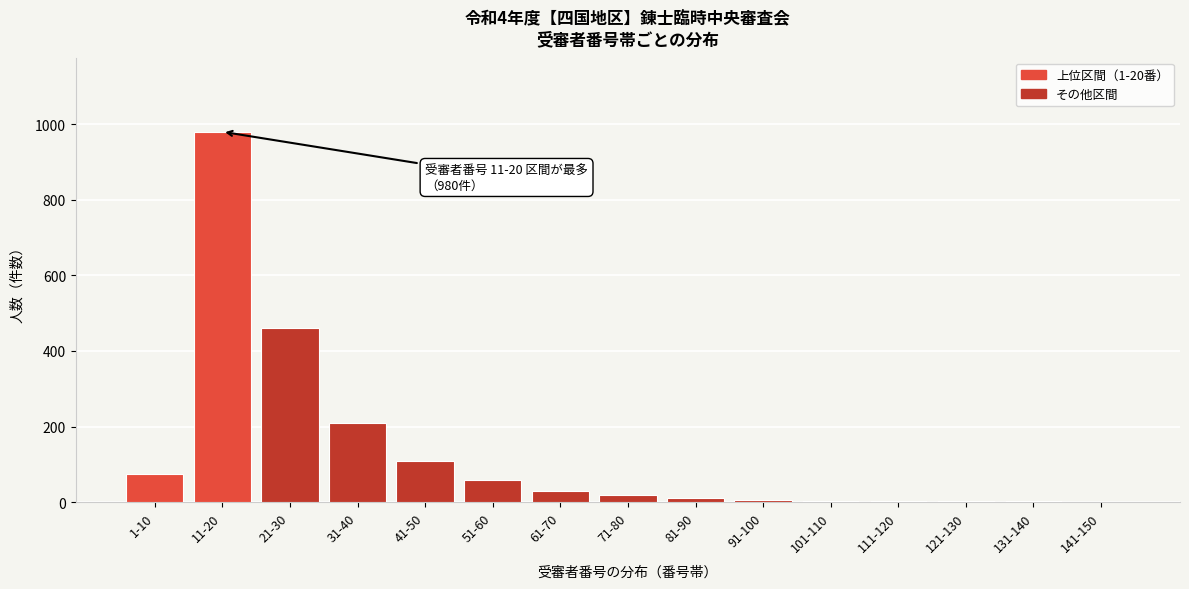

True or false: the data shows 460 at 21-30.

True